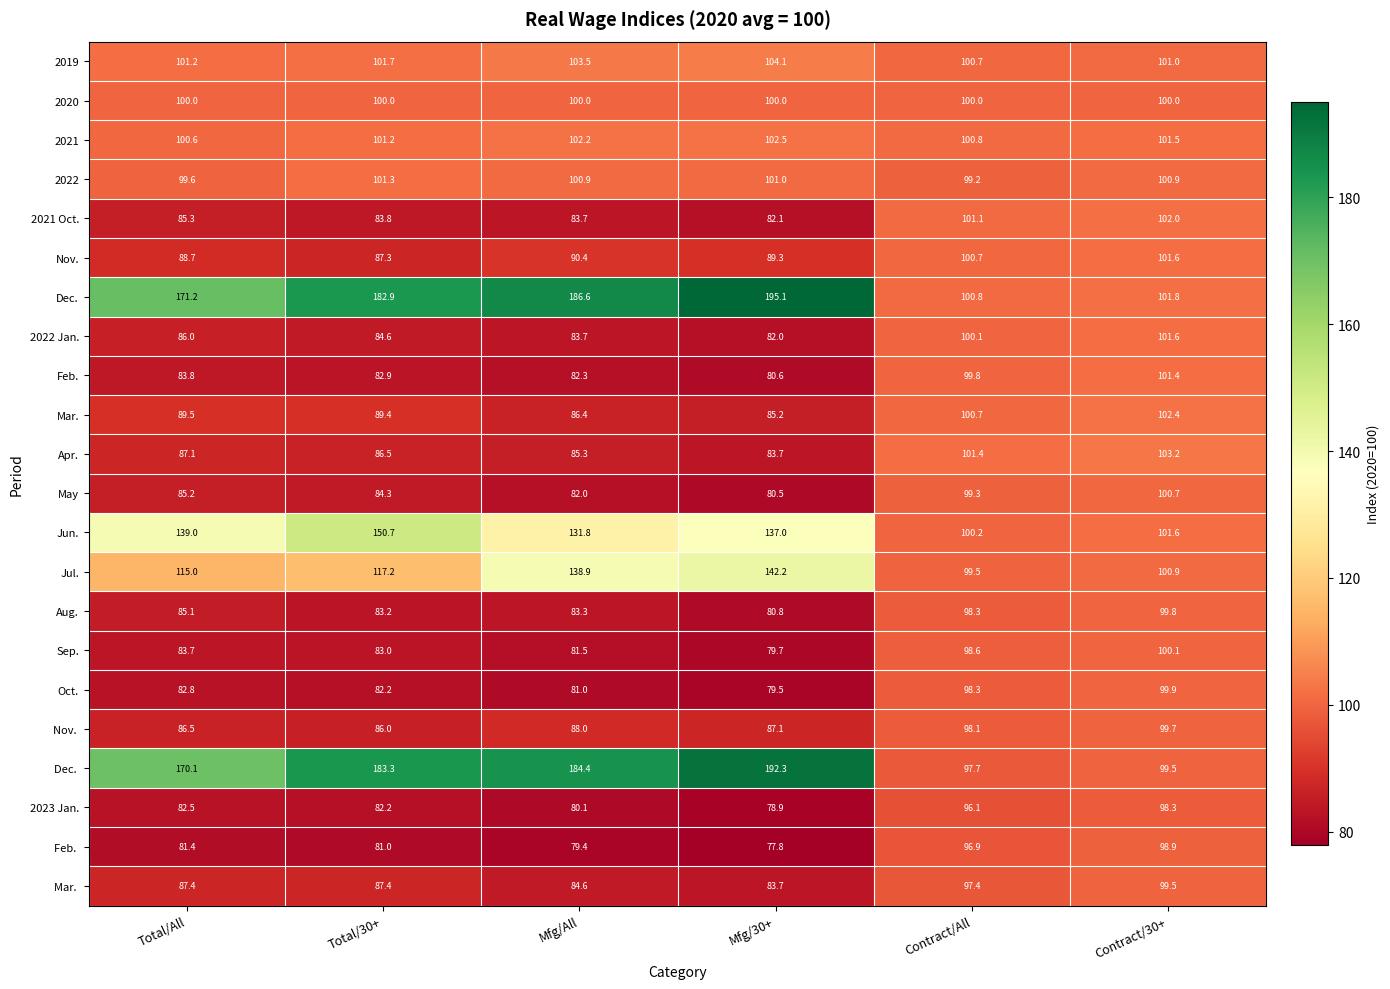

Which series has the largest total across all categories?

Dec.